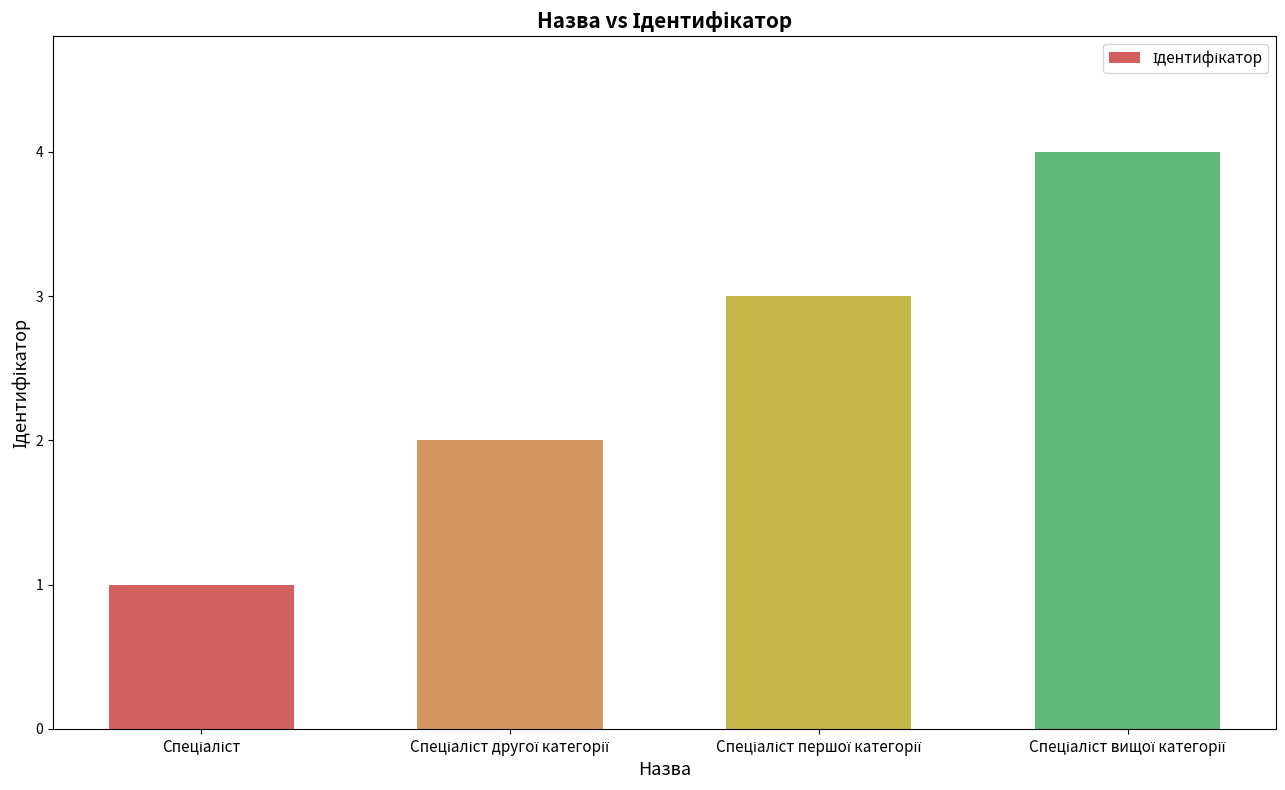

What is the difference between the maximum and minimum values?

3